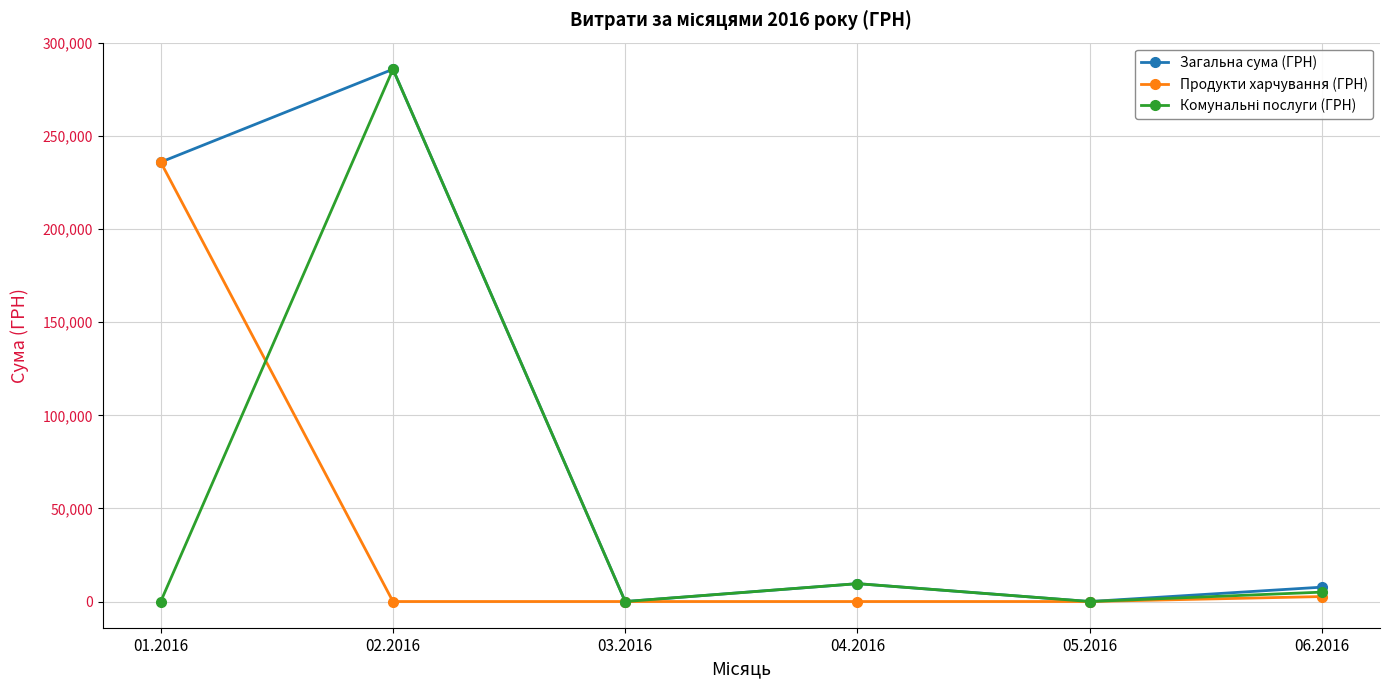

What is the value of the Продукти харчування (ГРН) point at the 1st from the left?

236027.1